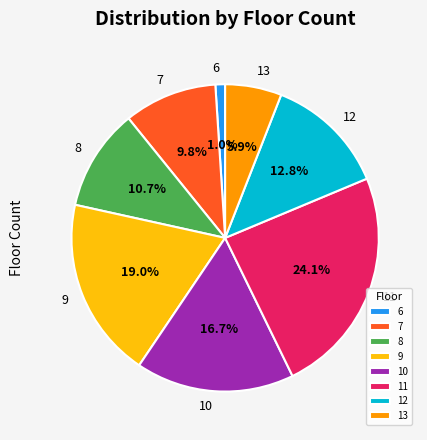

Does any single category account for the majority?

No